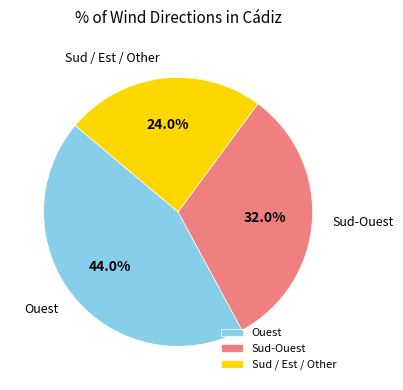

Rank the categories by value from highest to lowest.

Ouest, Sud-Ouest, Sud / Est / Other